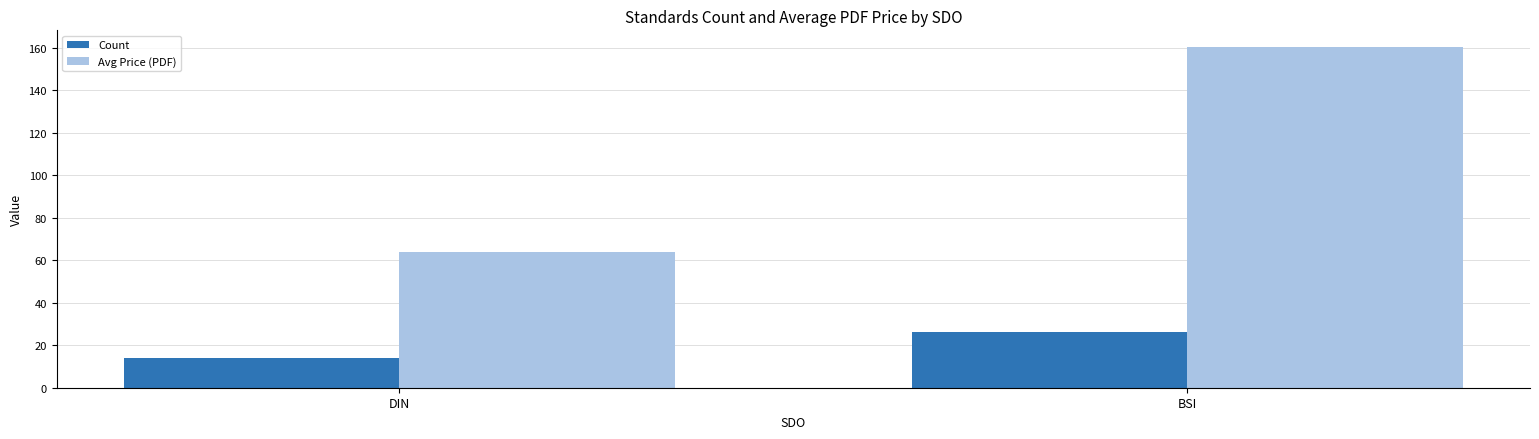

What is the difference between the Avg Price (PDF) values at DIN and BSI?

96.4